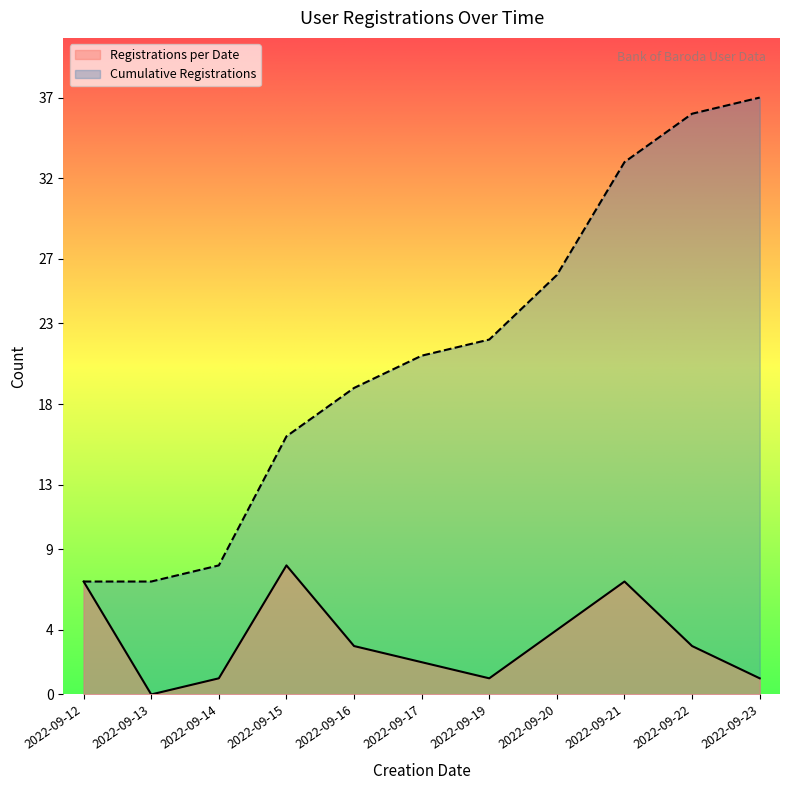

The Registrations per Date series shows 1 at 2022-09-19. True or false?

True